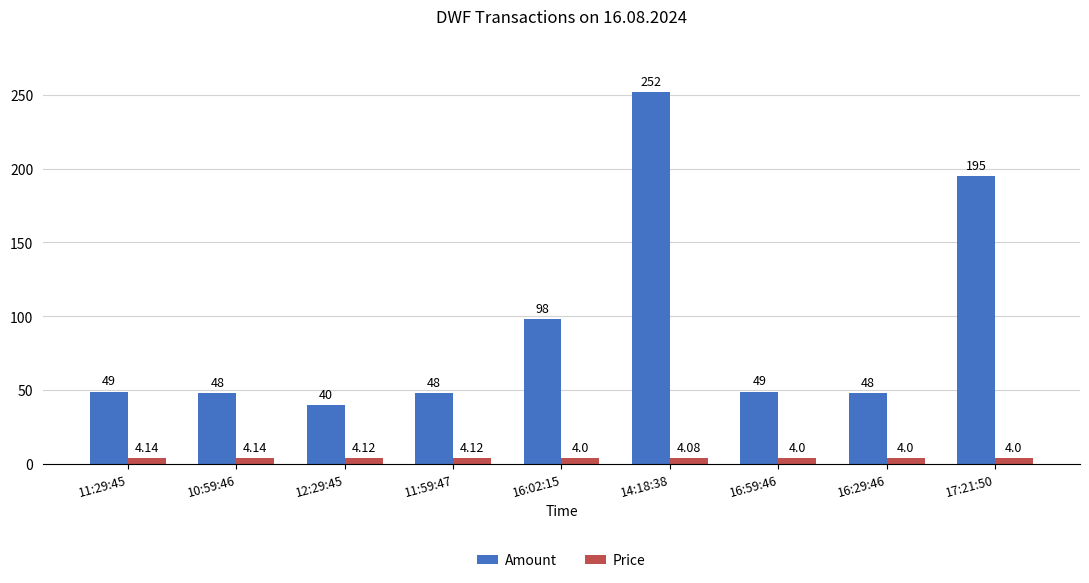

How many data points in Price are above 4?

5